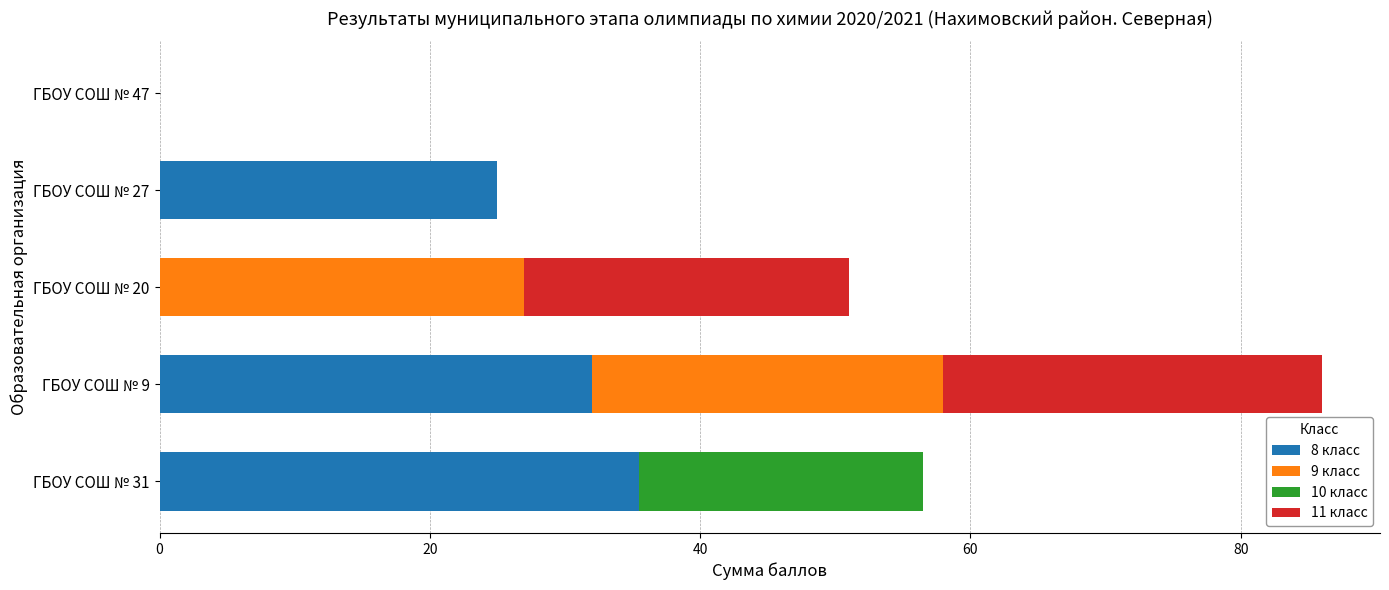

How many categories are shown in the chart?

5